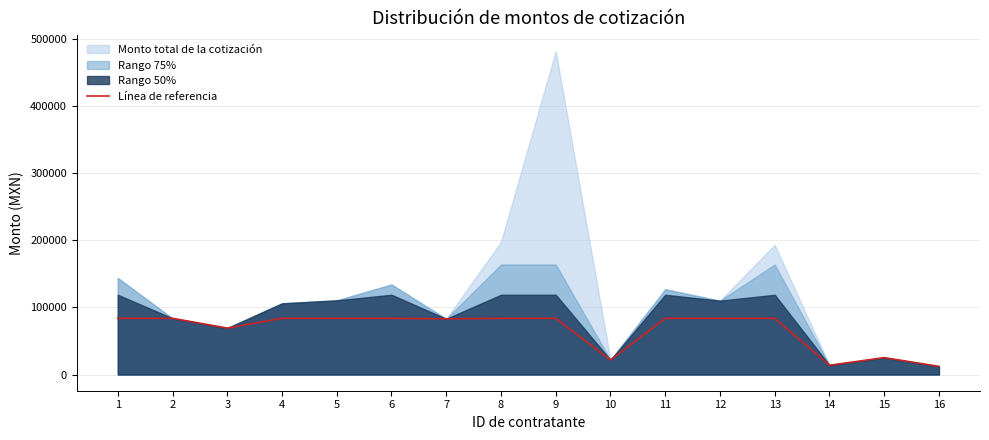

At which label is the value closest to 47950?

3